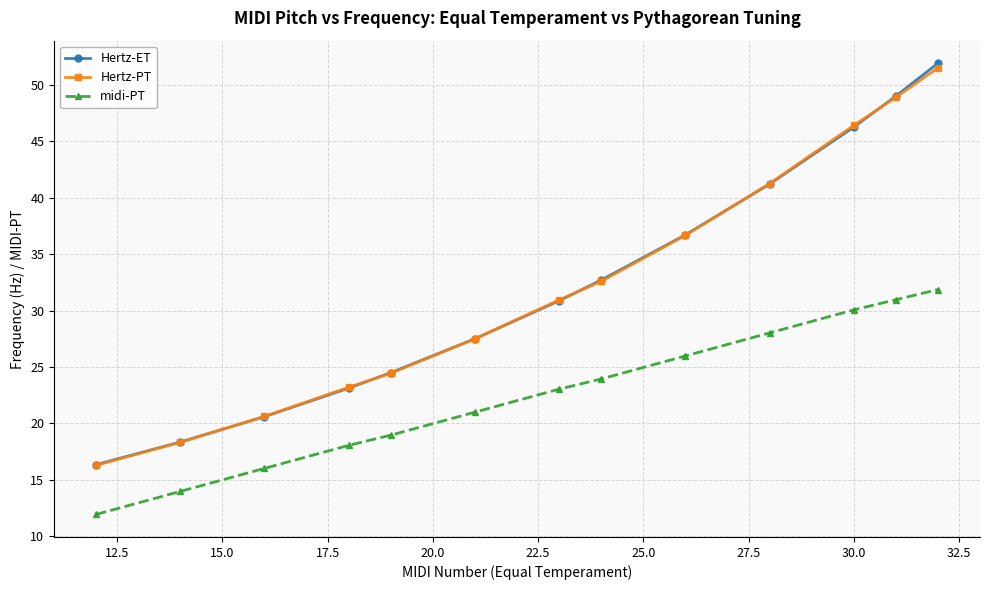

True or false: midi-PT and Hertz-PT cross at least once.

False